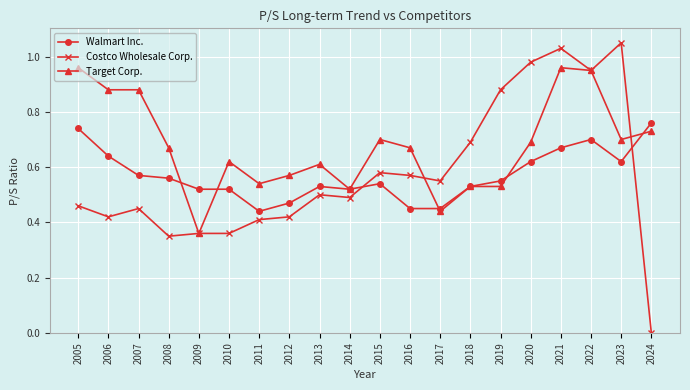

The Walmart Inc. series shows 0.9 at 2007. True or false?

False